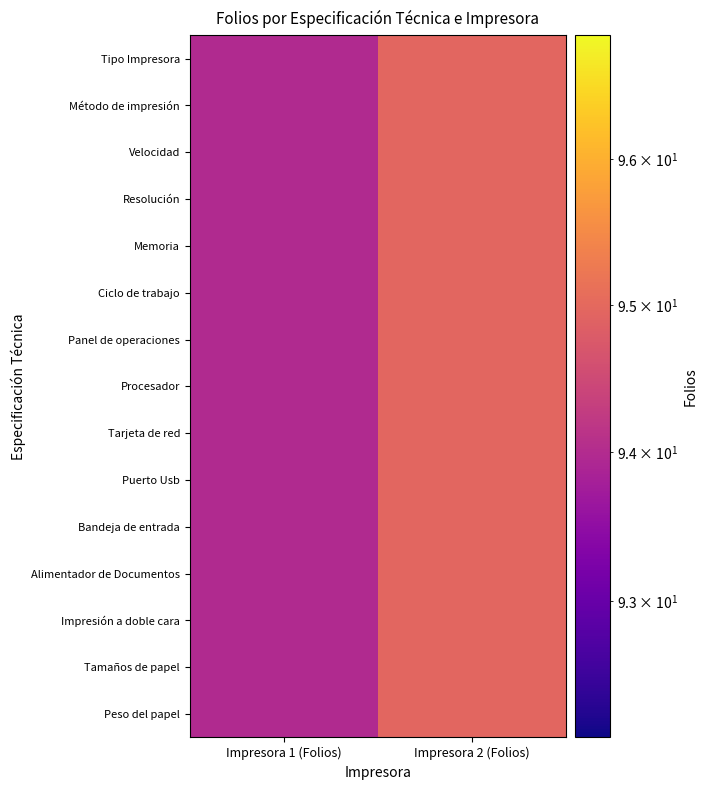

Which has a higher value, Impresora 1 (Folios) or Impresora 2 (Folios)?

Impresora 2 (Folios)